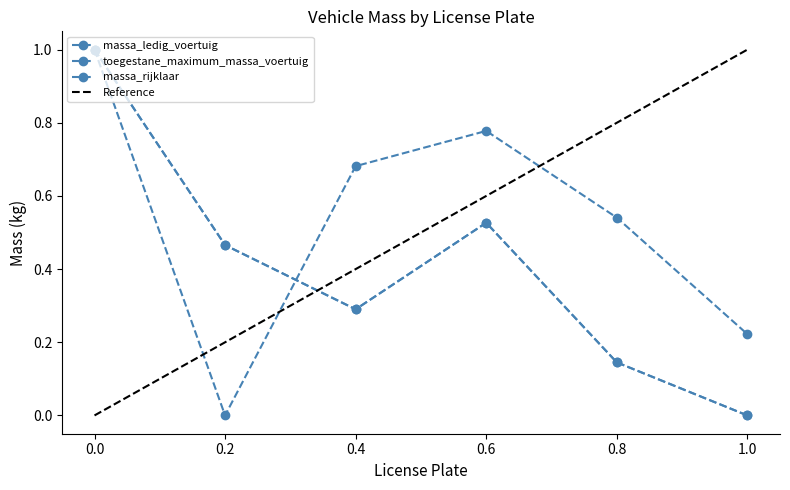

How many values in the toegestane_maximum_massa_voertuig series exceed 0?

5